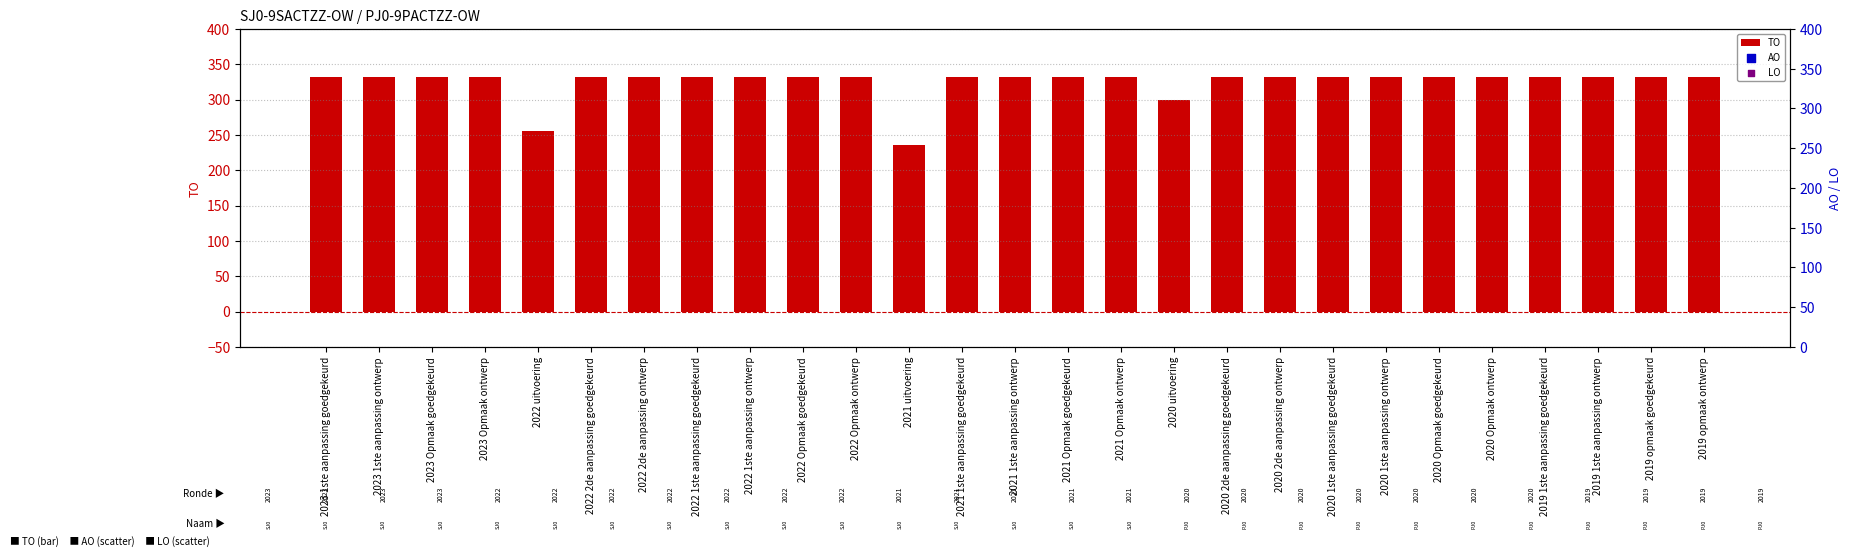

At how many categories does at least one series exceed 307?

24